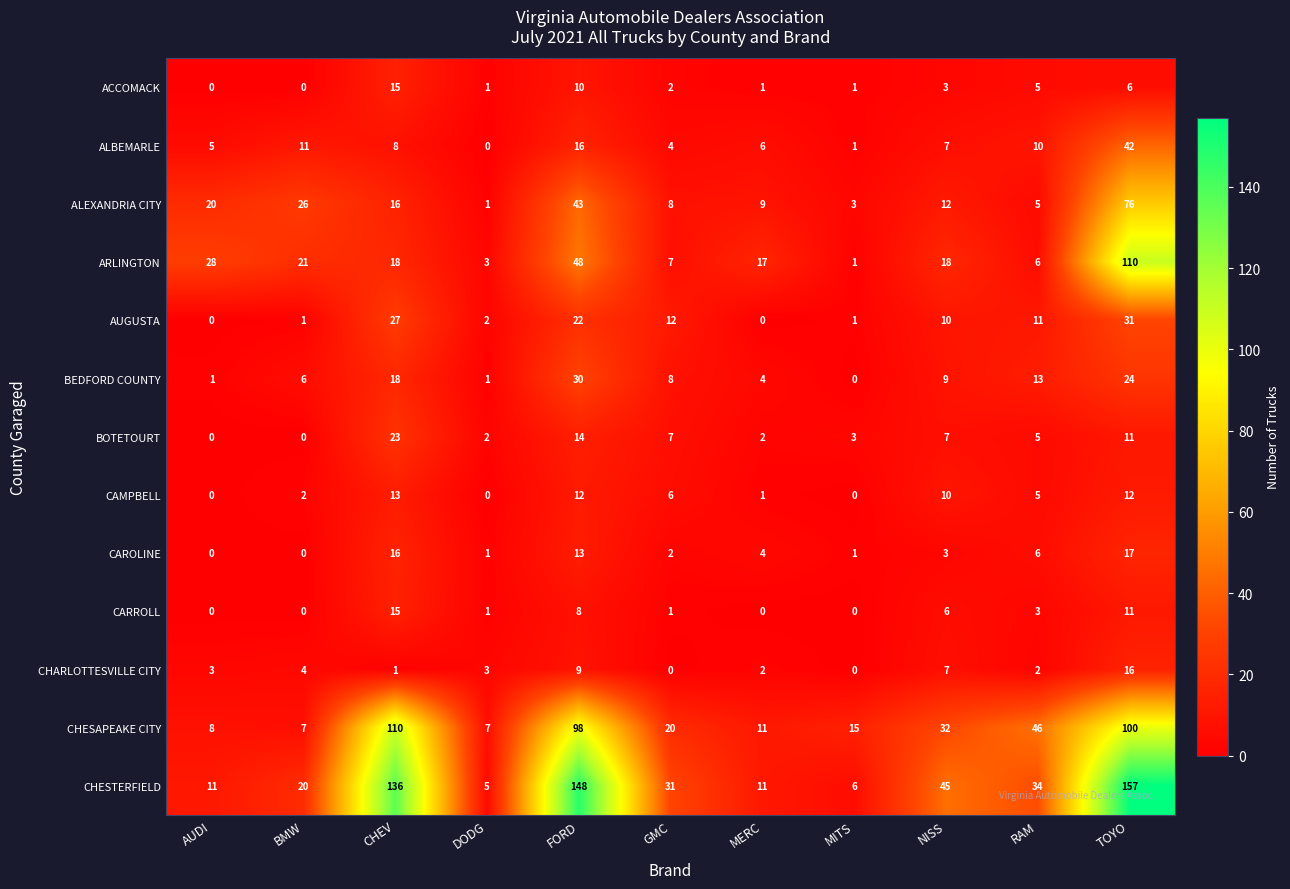

At how many categories does at least one series exceed 127?

3